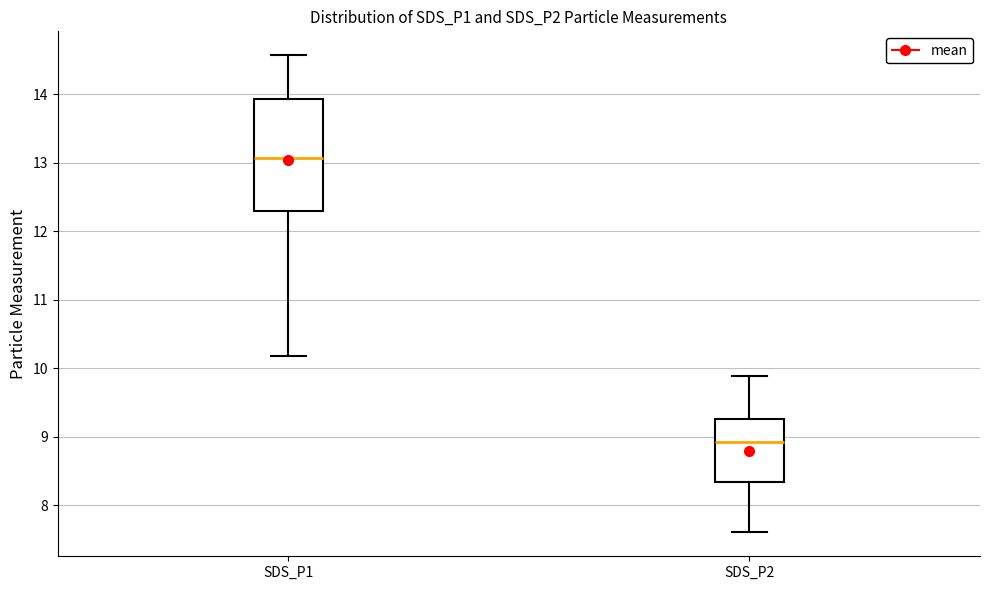

Reading left to right, read every box against the y-axis: the position of its median line, the range the box covers, and the ends of its whiskers. The values are not printed on the chart, so give them approximately, as read against the axis.

SDS_P1: median 13.1, box 12.3 to 13.9, whiskers 10.2 to 14.6
SDS_P2: median 8.9, box 8.3 to 9.3, whiskers 7.6 to 9.9